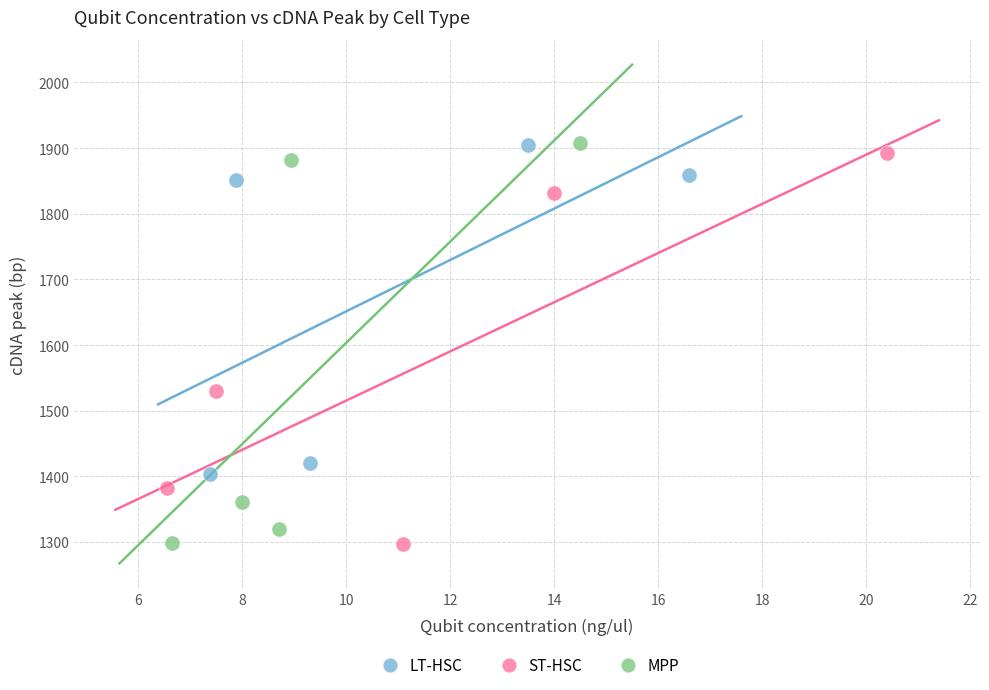

Which series has the widest spread of Y values?

MPP